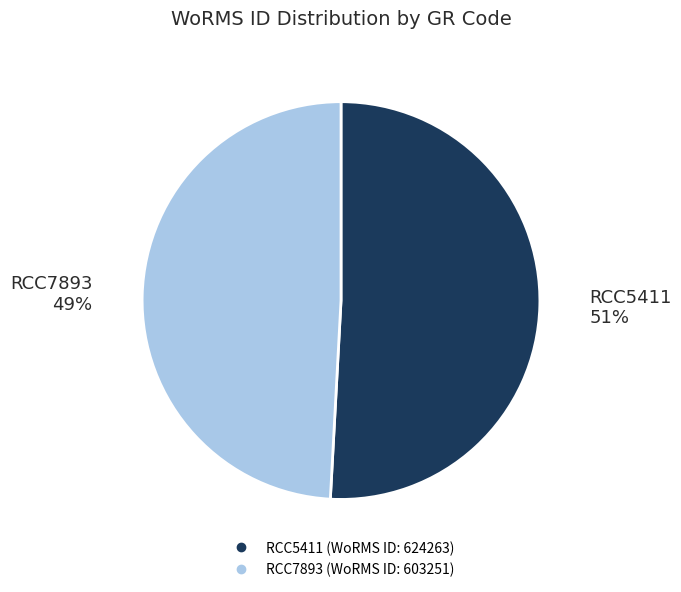

Which has a higher value, RCC5411 or RCC7893?

RCC5411